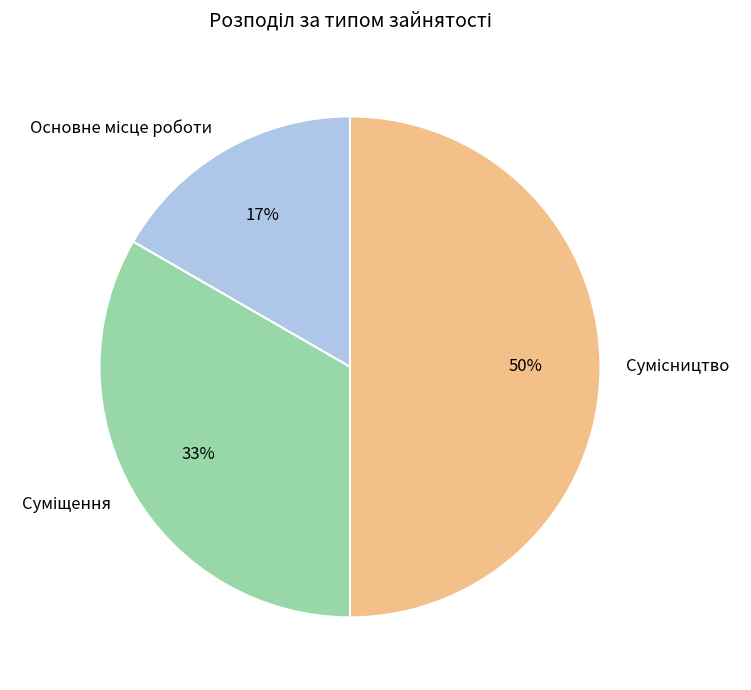

To the nearest percent, what is the difference between the largest and smallest slice percentages?

33%